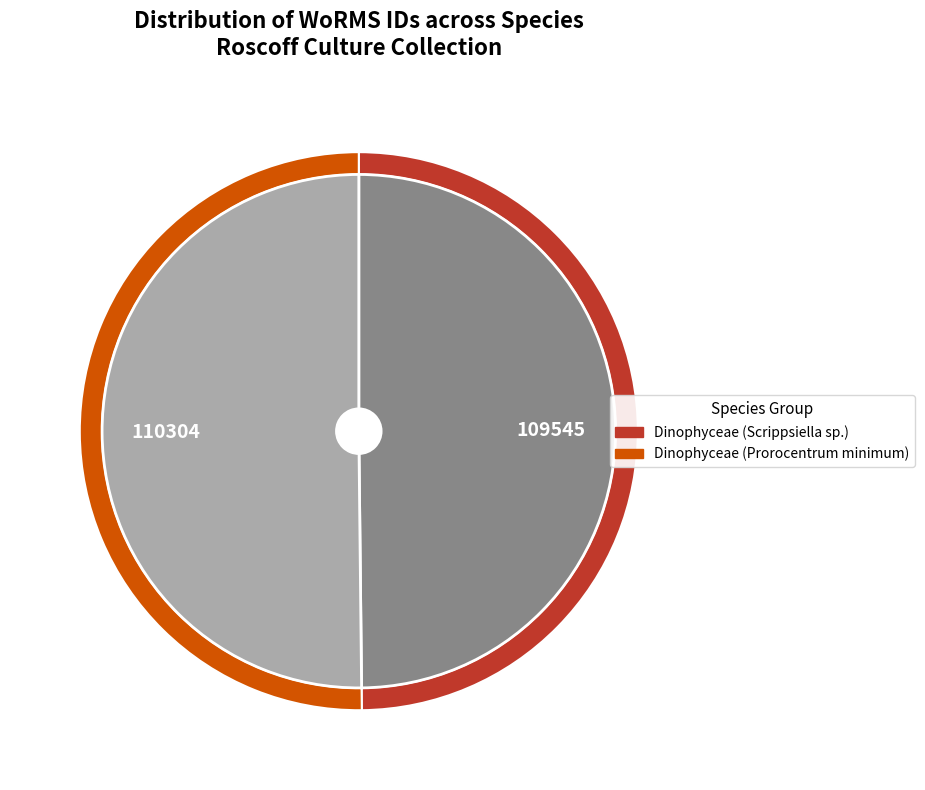

What percentage do Dinophyceae (Prorocentrum minimum) and Dinophyceae (Scrippsiella sp.) together represent?

100.0%